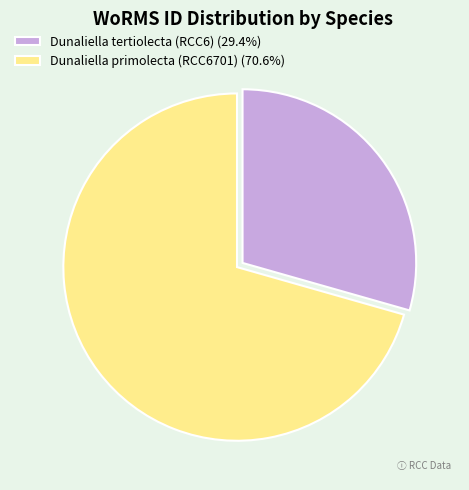

Is the sum of Dunaliella tertiolecta (RCC6) (29.4%) and Dunaliella primolecta (RCC6701) (70.6%) greater than half?

Yes